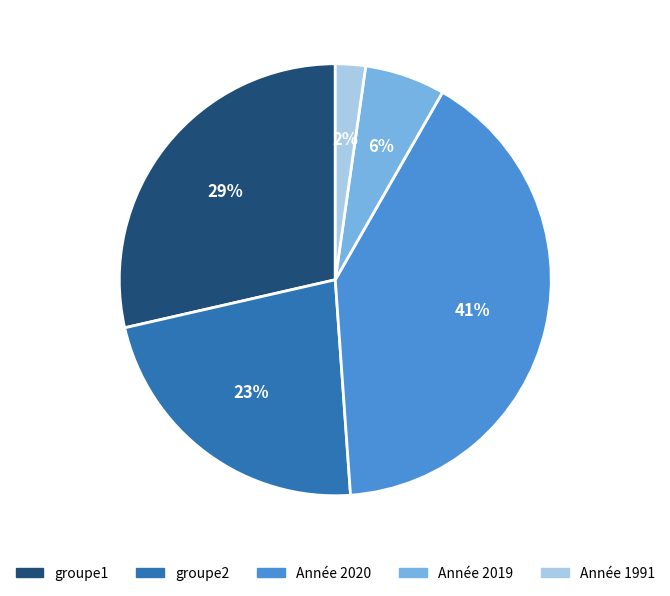

To the nearest percent, what is the average slice percentage?

20%